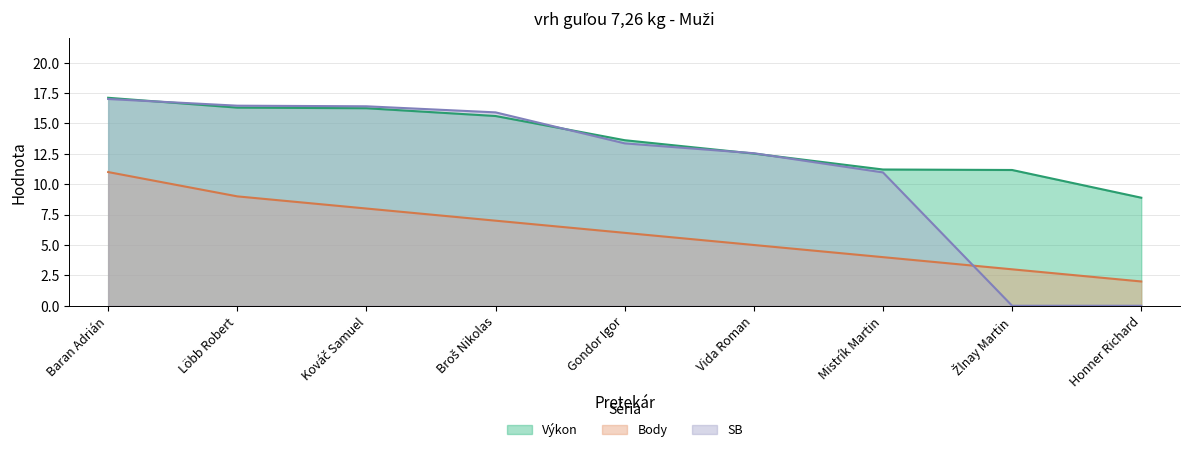

How many values in the SB series exceed 13?

5